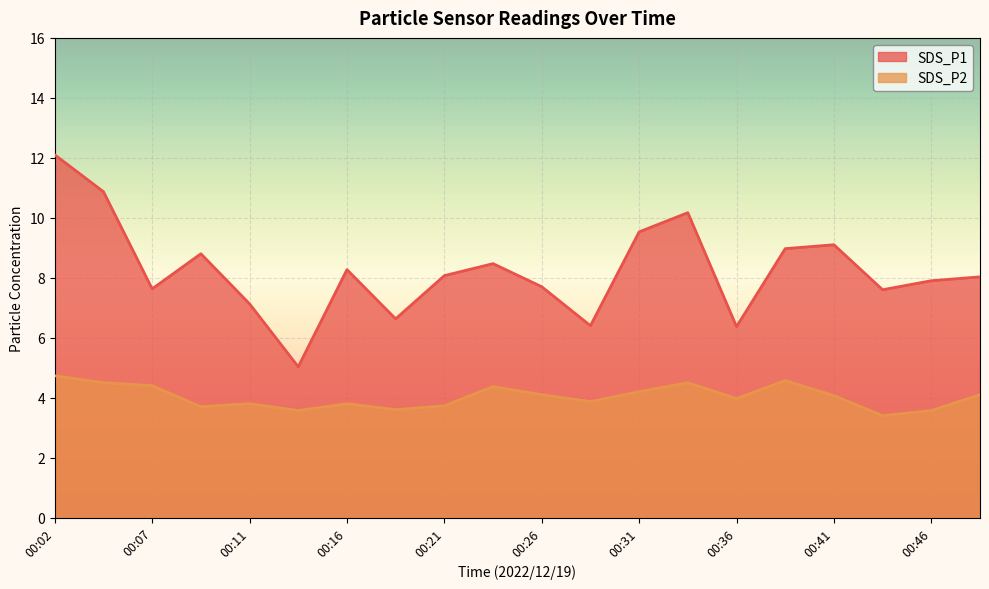

At how many categories does at least one series exceed 7?

16